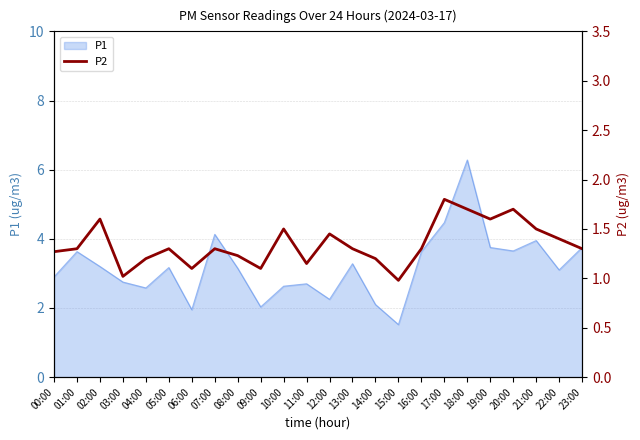

How many values are below 1?

1